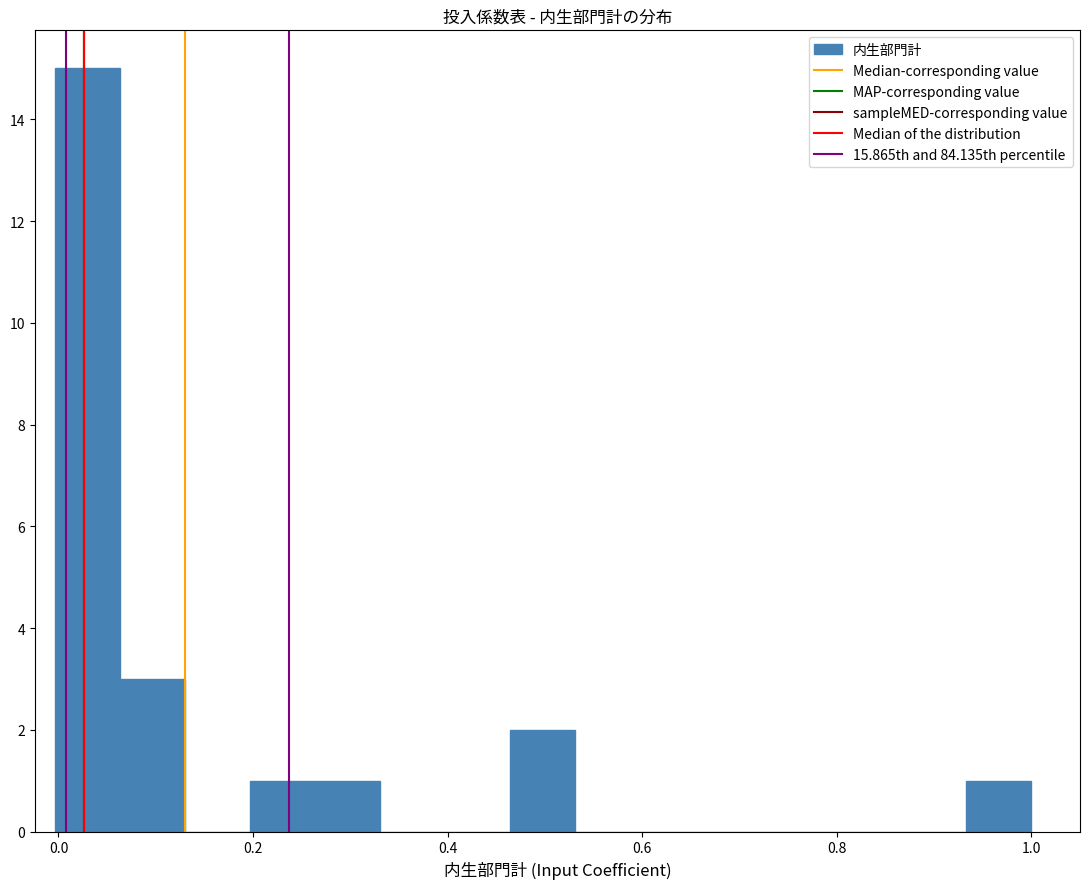

Read against the x-axis, roughly where is the centre of the tallest bar?

0.02